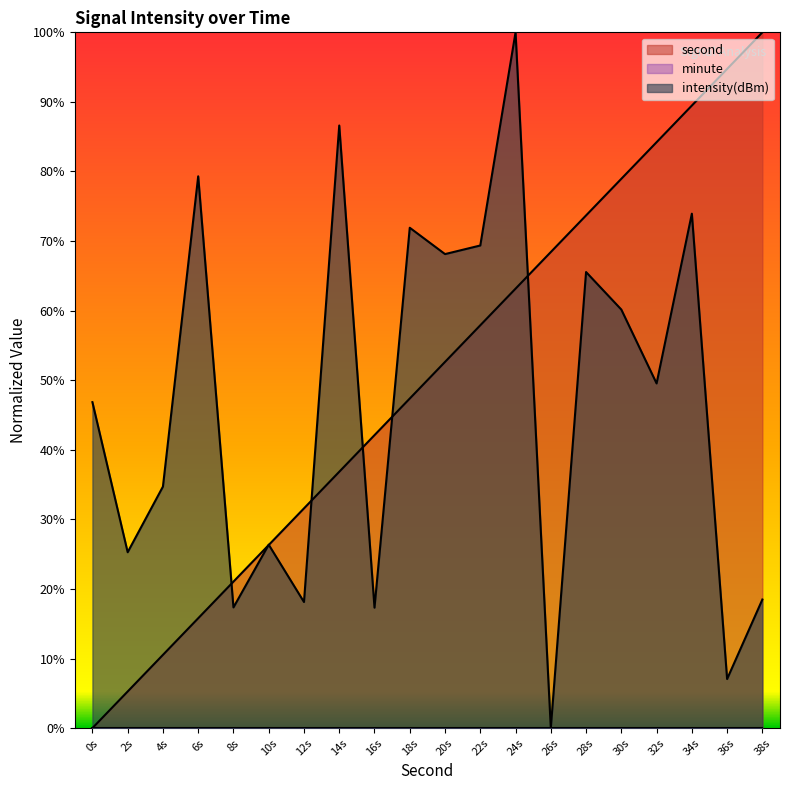

True or false: second and intensity(dBm) intersect in this chart.

True